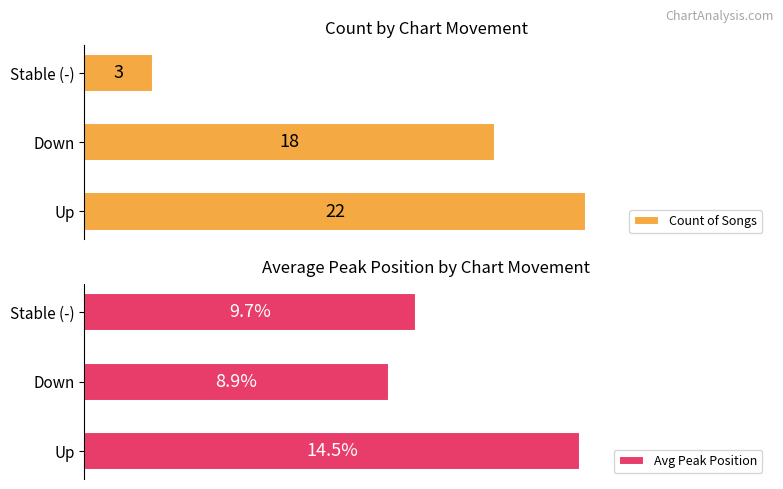

Does the chart contain stacked bars?

No